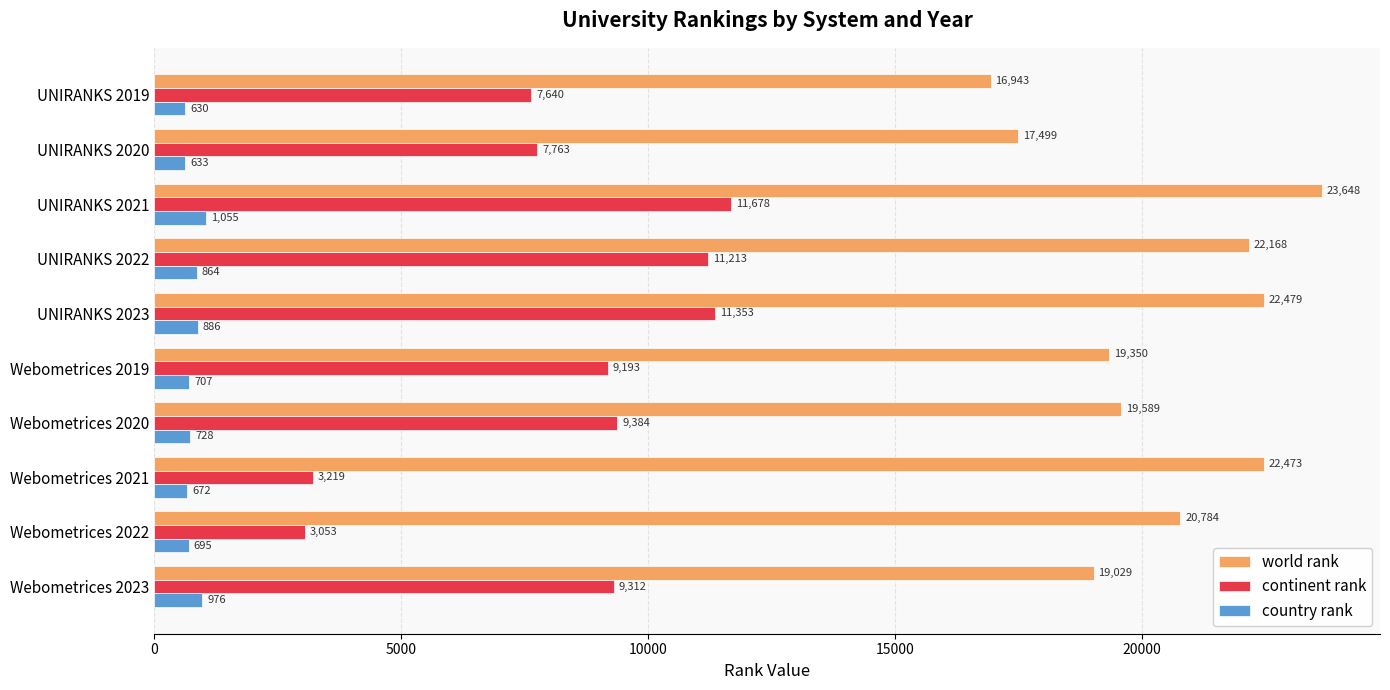

List the labels in order of world rank value, smallest first.

UNIRANKS 2019, UNIRANKS 2020, Webometrices 2023, Webometrices 2019, Webometrices 2020, Webometrices 2022, UNIRANKS 2022, Webometrices 2021, UNIRANKS 2023, UNIRANKS 2021